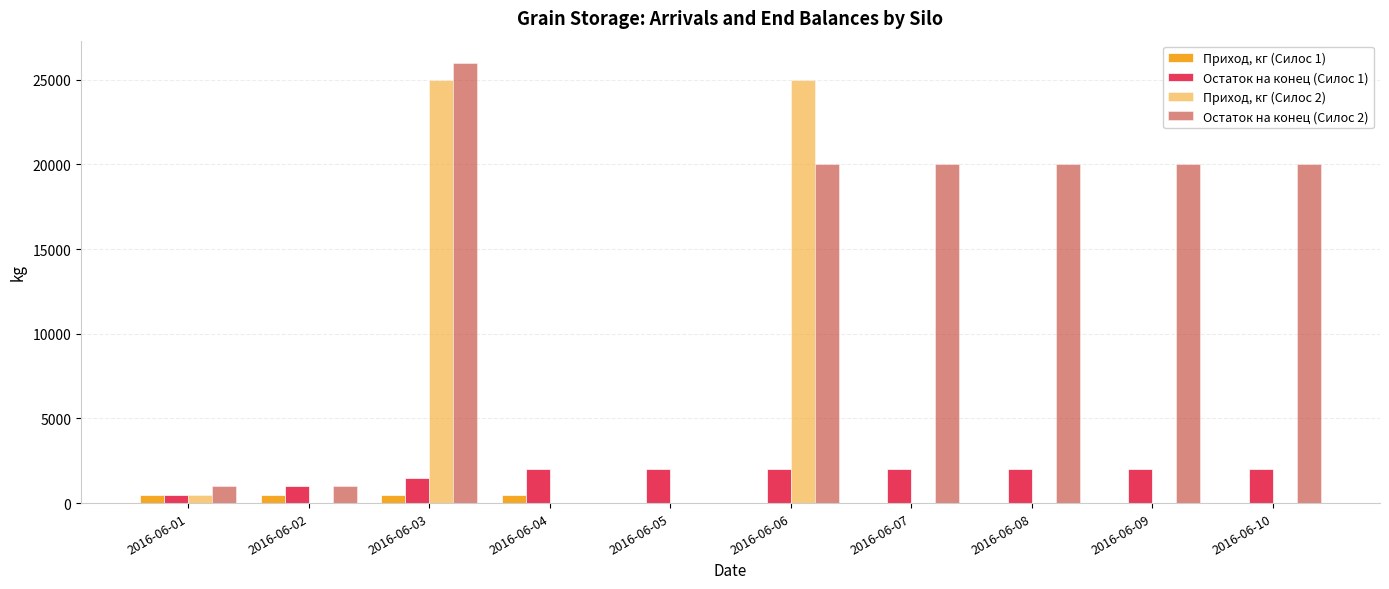

Are the bars horizontal?

No